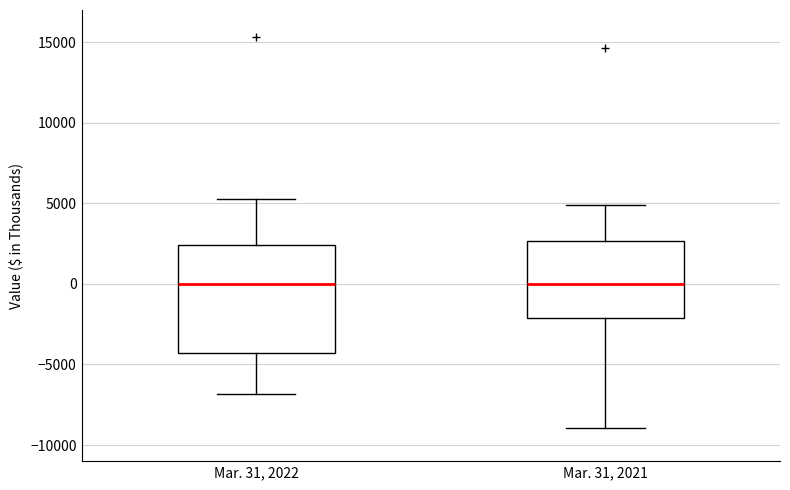

Reading left to right, read every box against the y-axis: the position of its median line, the range the box covers, and the ends of its whiskers. The values are not printed on the chart, so give them approximately, as read against the axis.

Mar. 31, 2022: median 0, box -4500 to 2500, whiskers -7000 to 5500
Mar. 31, 2021: median 0, box -2000 to 2500, whiskers -9000 to 5000